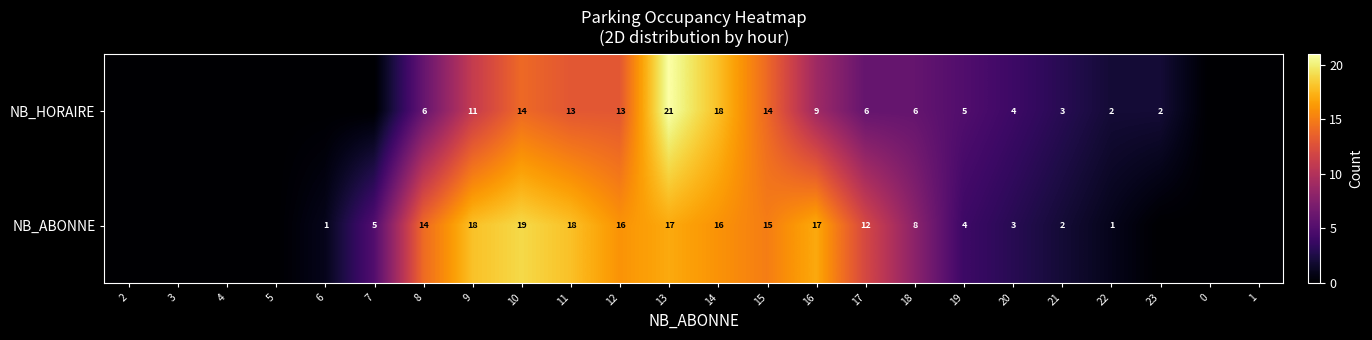

At which category does the chart reach its peak across all series?

13